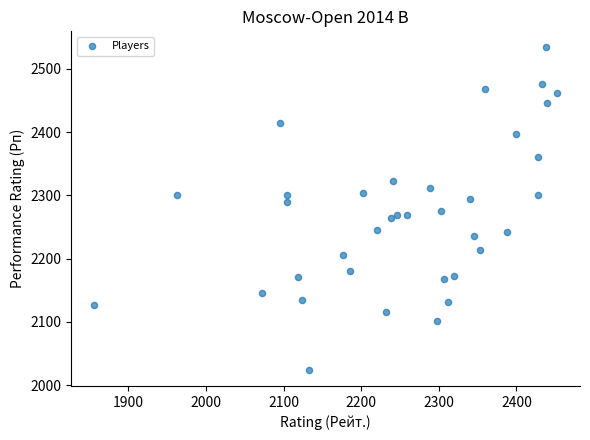

What is the range of X values (max minus min)?

596